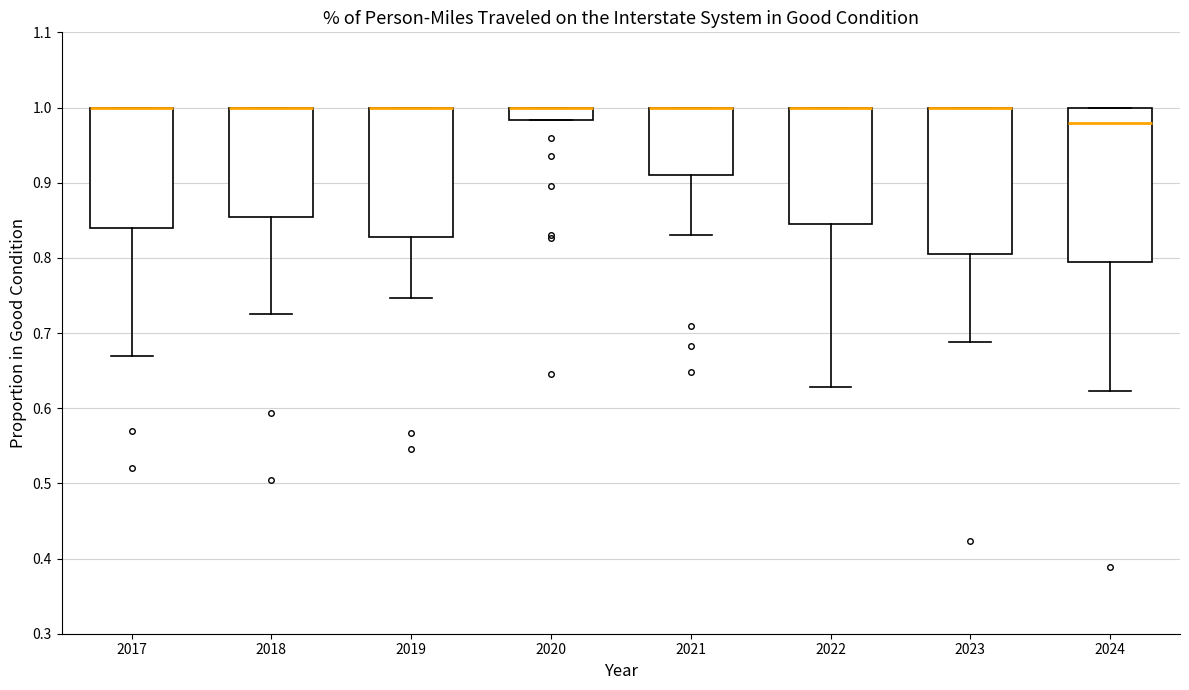

Where is the upper edge of the box at x = 2017 on the y-axis? The values are not printed on the chart, so give them approximately, as read against the axis.

1.00